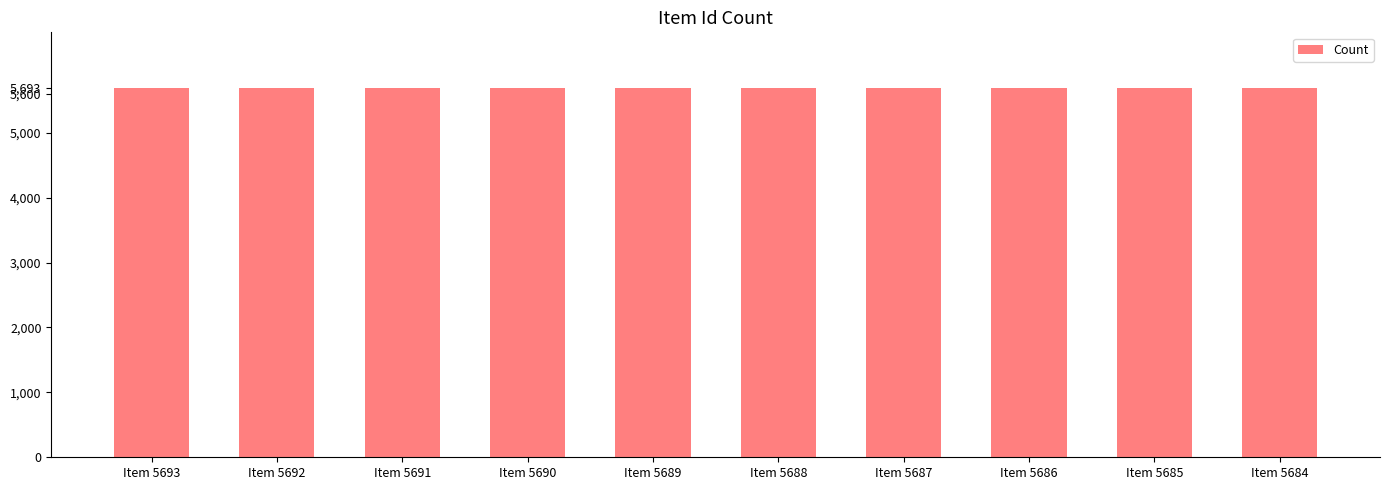

Read the value at Item 5692.

5692